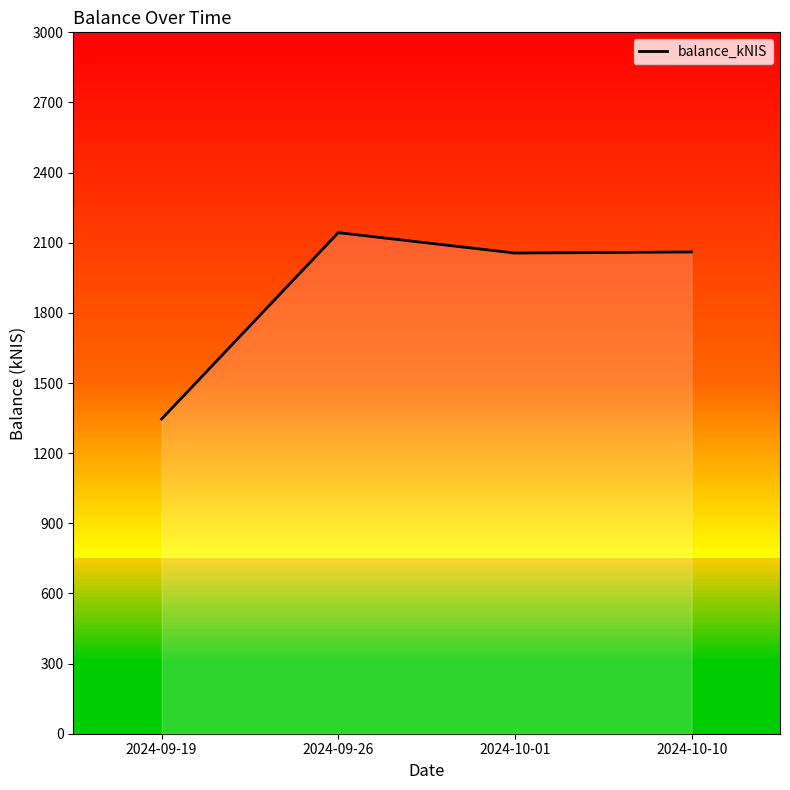

Rank the categories by value from highest to lowest.

2024-09-26, 2024-10-10, 2024-10-01, 2024-09-19